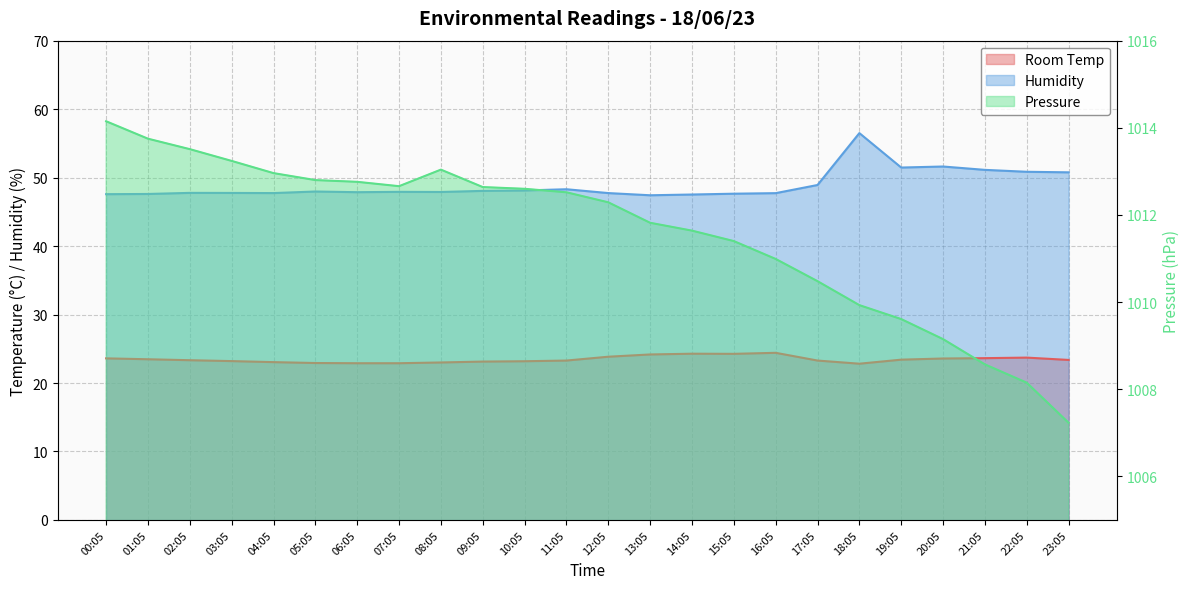

How many data points in Room Temp are less than 23?

4